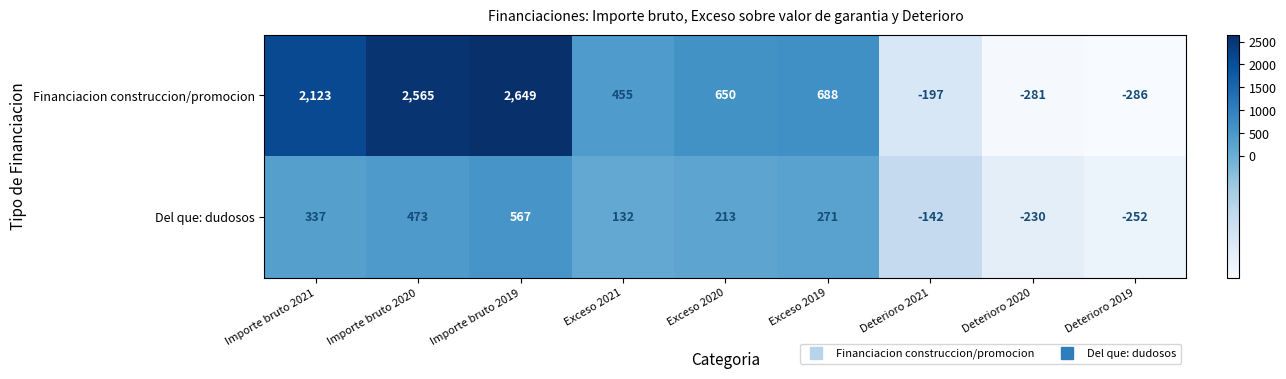

What is the maximum value shown in the chart?

2649